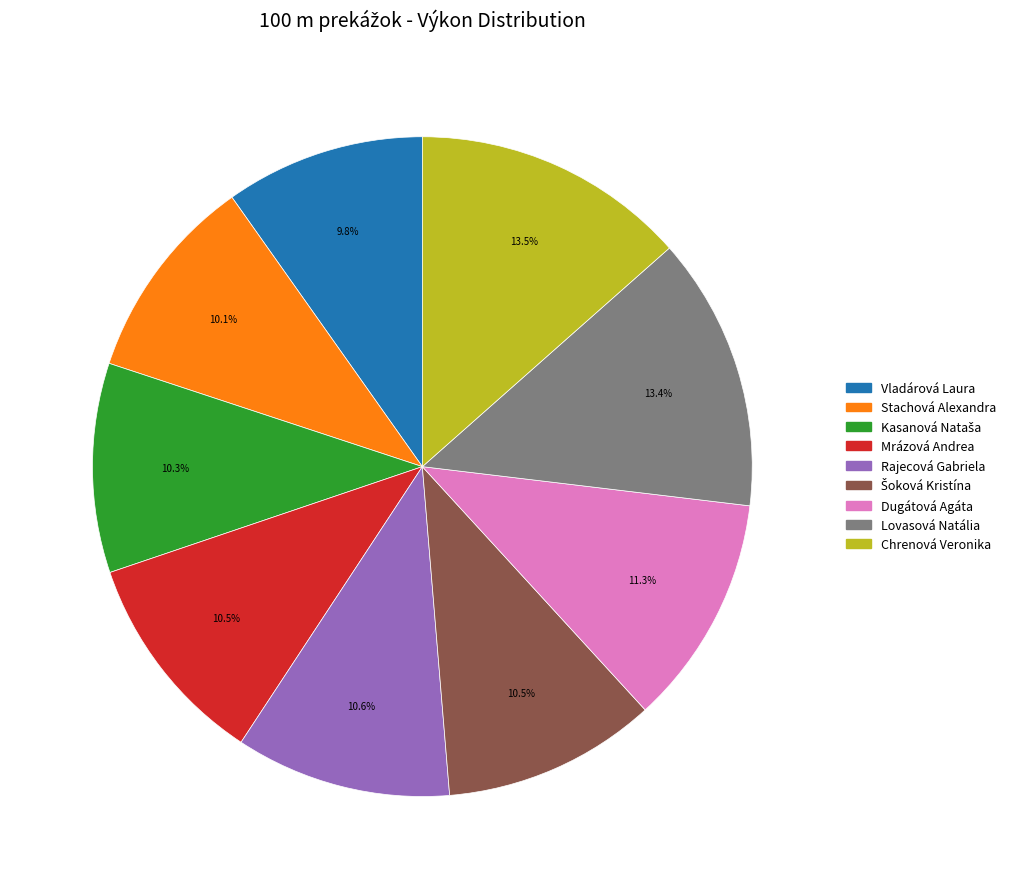

Is the sum of Chrenová Veronika and Rajecová Gabriela greater than half?

No